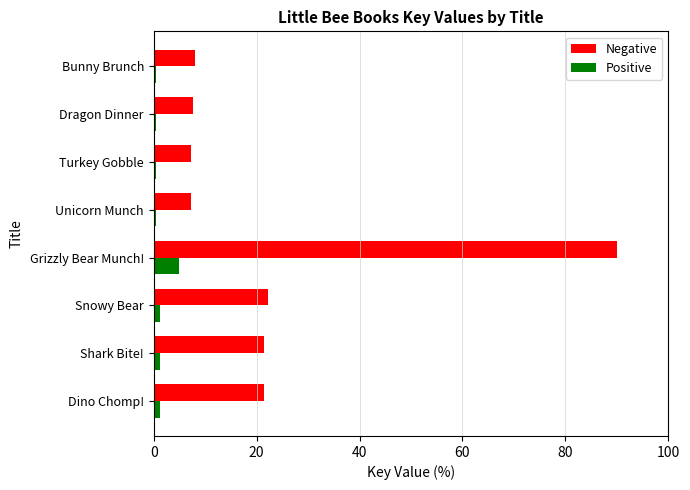

What is the lowest value of the Negative series?

7.3